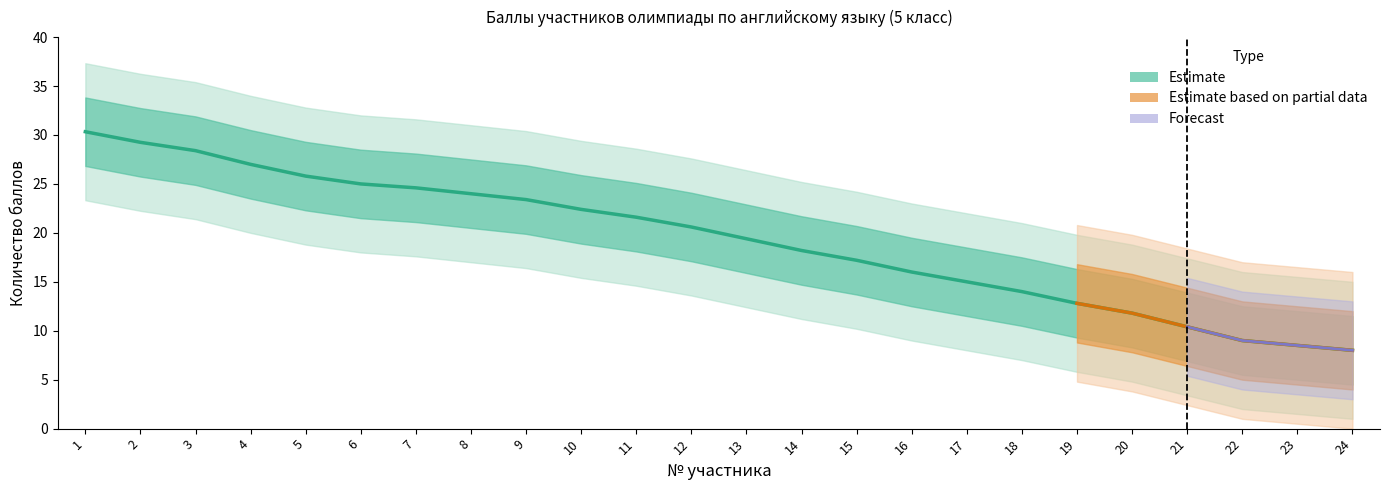

Where does the data first go above 20?

1